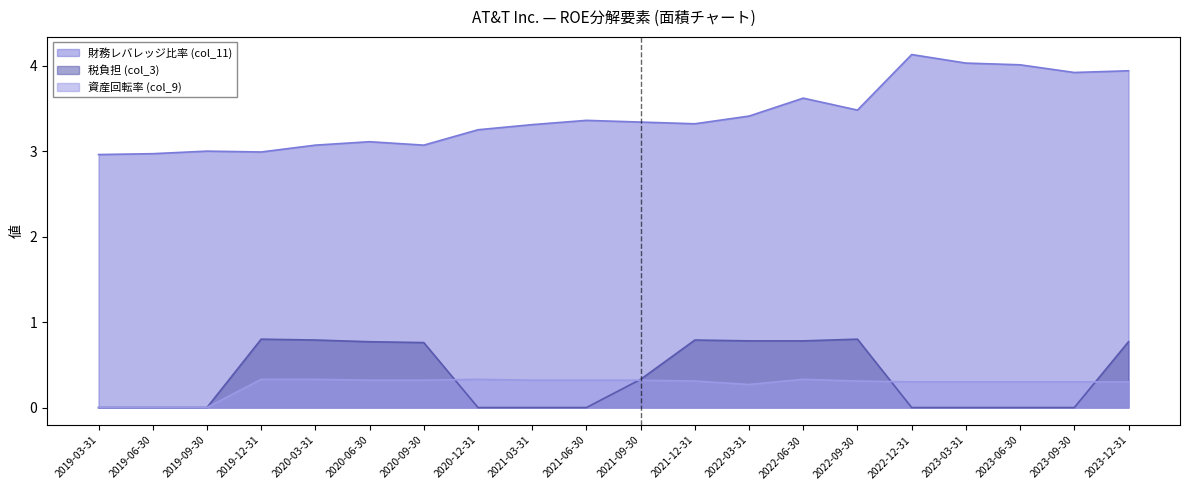

The 資産回転率 (col_9) series shows 0.6 at 2021-06-30. True or false?

False